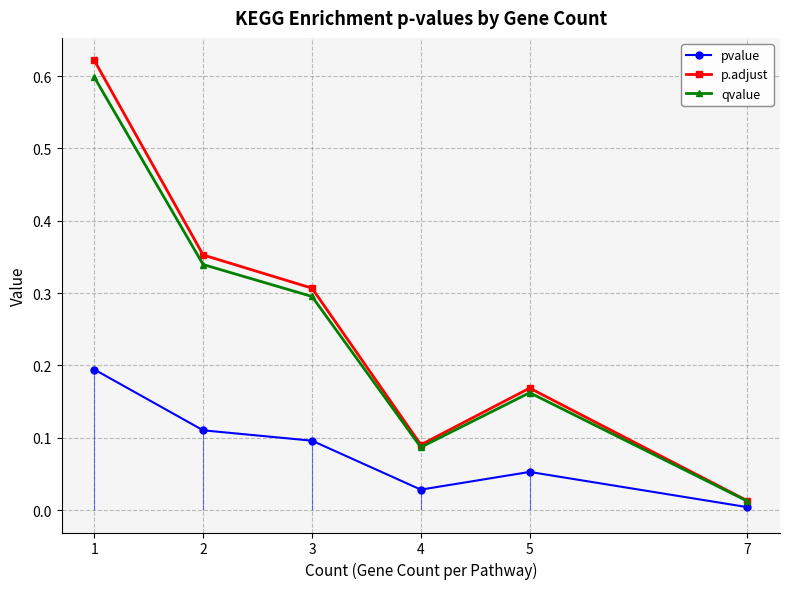

Which series has the widest spread of values?

p.adjust